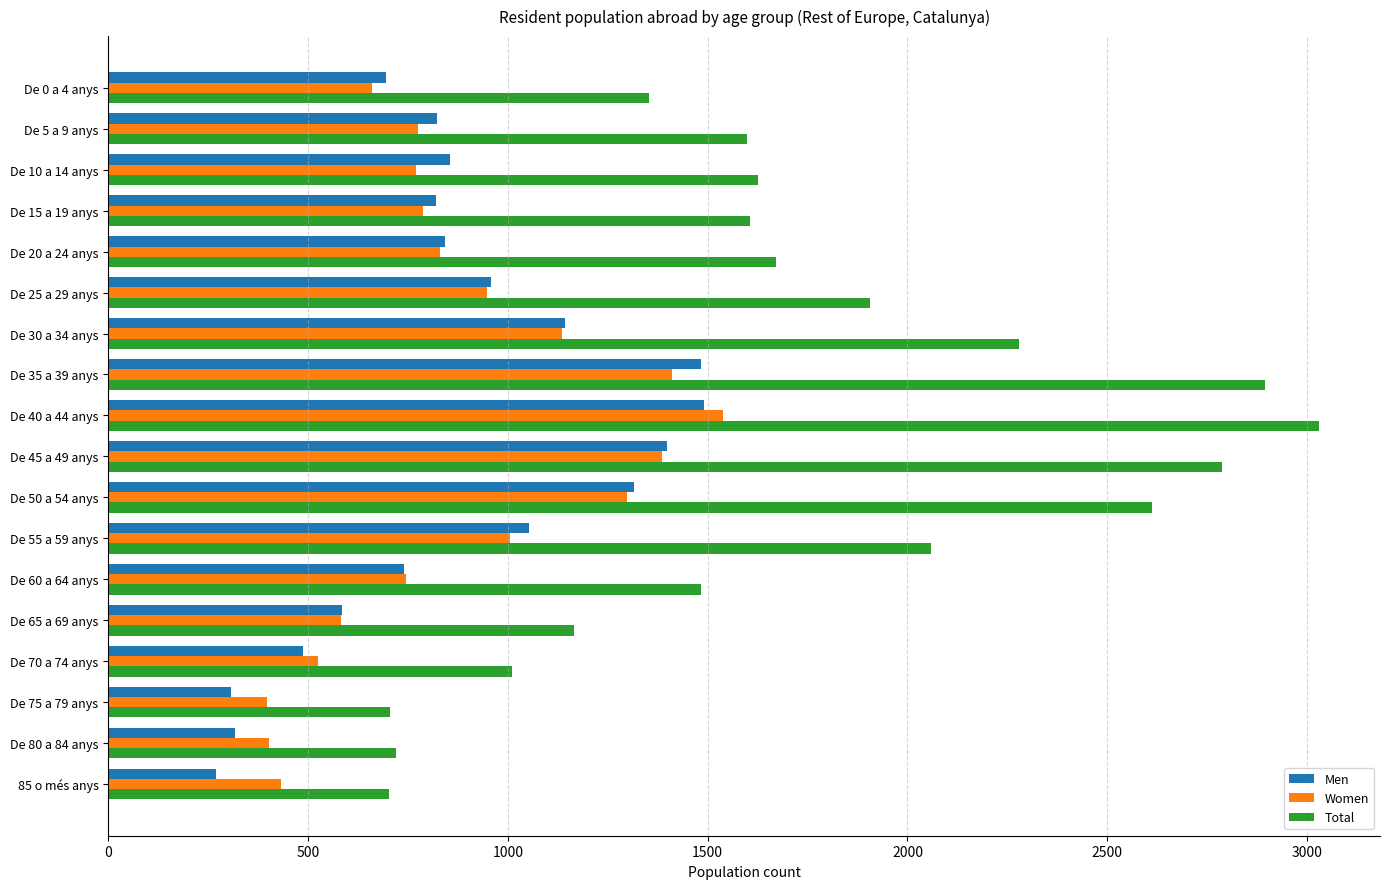

At how many categories does at least one series exceed 1784?

7